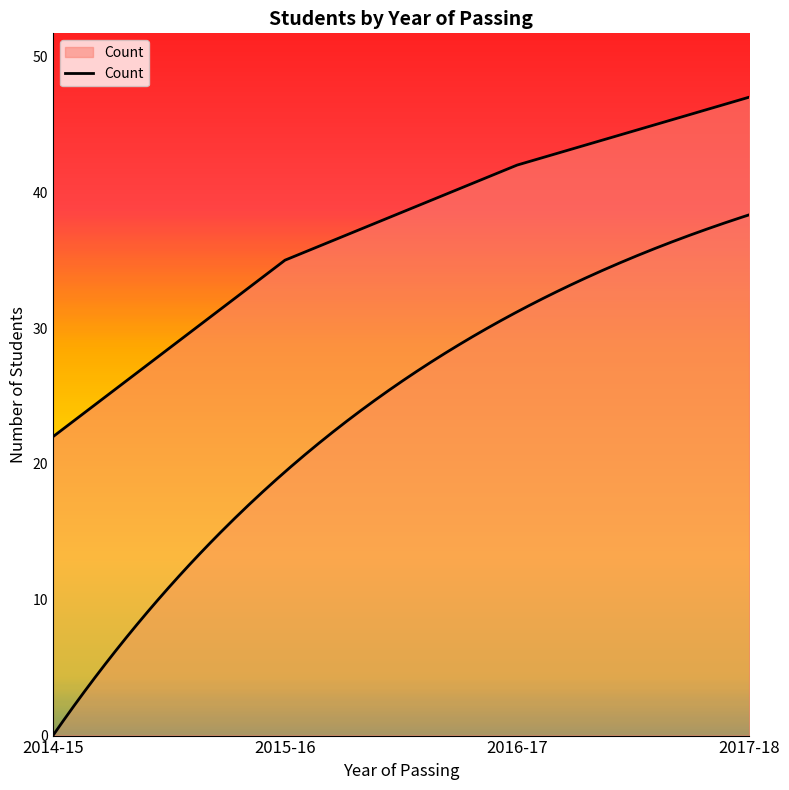

Rank the categories by value from highest to lowest.

2017-18, 2016-17, 2015-16, 2014-15